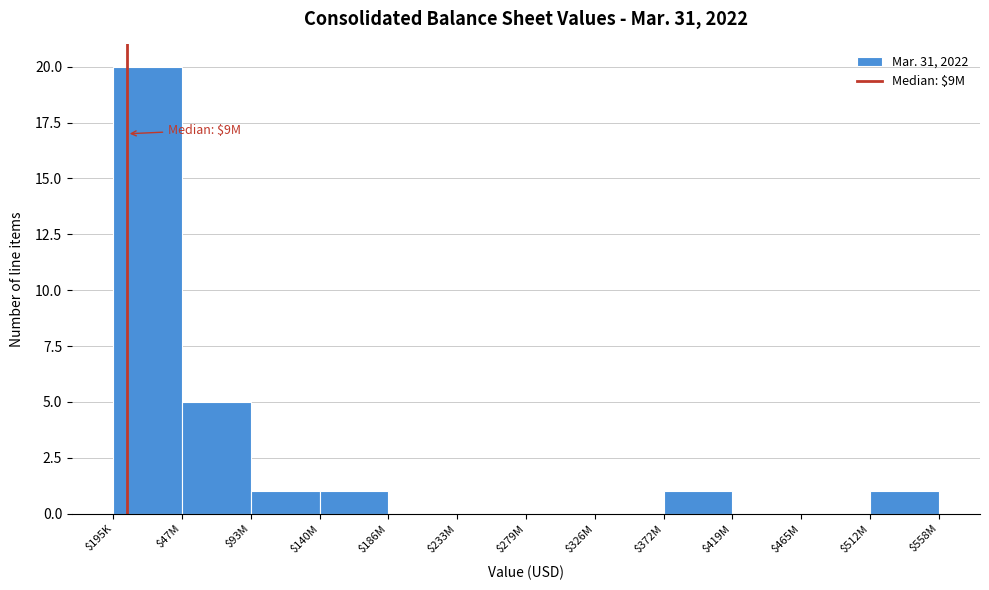

At which label is the value closest to 10?

$47M